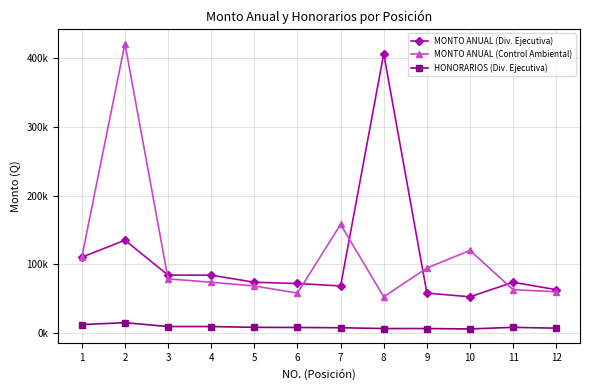

Does the chart have visible grid lines?

Yes